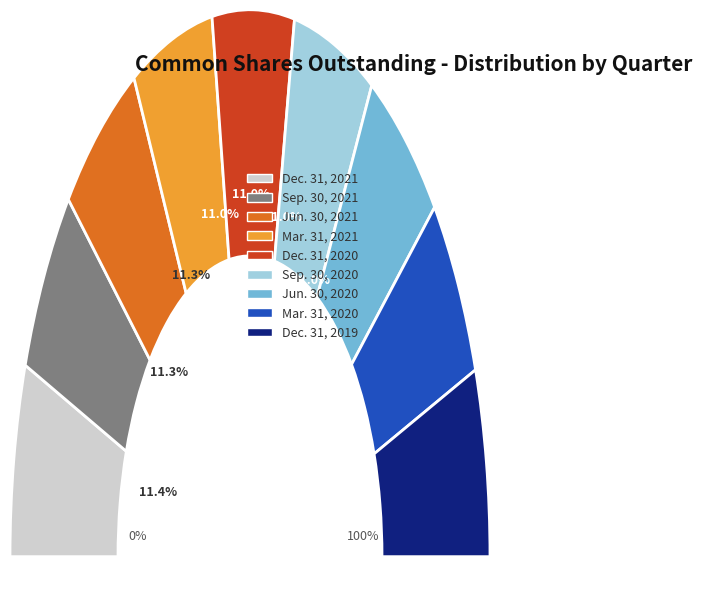

Which slice is the smallest?

Mar. 31, 2020